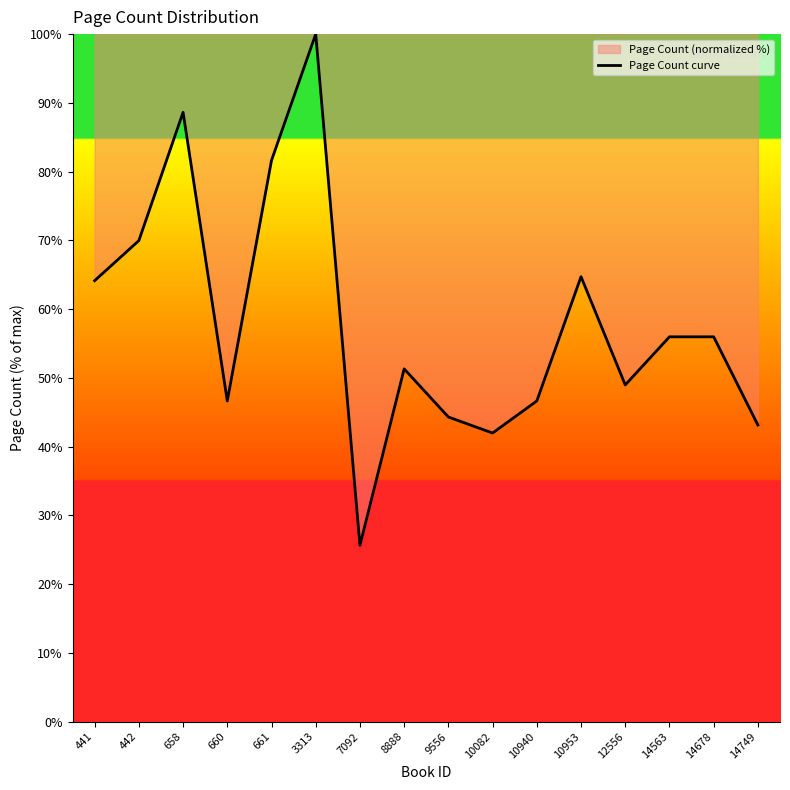

How many interior local peaks (higher than both neighbors) does the data have?

4